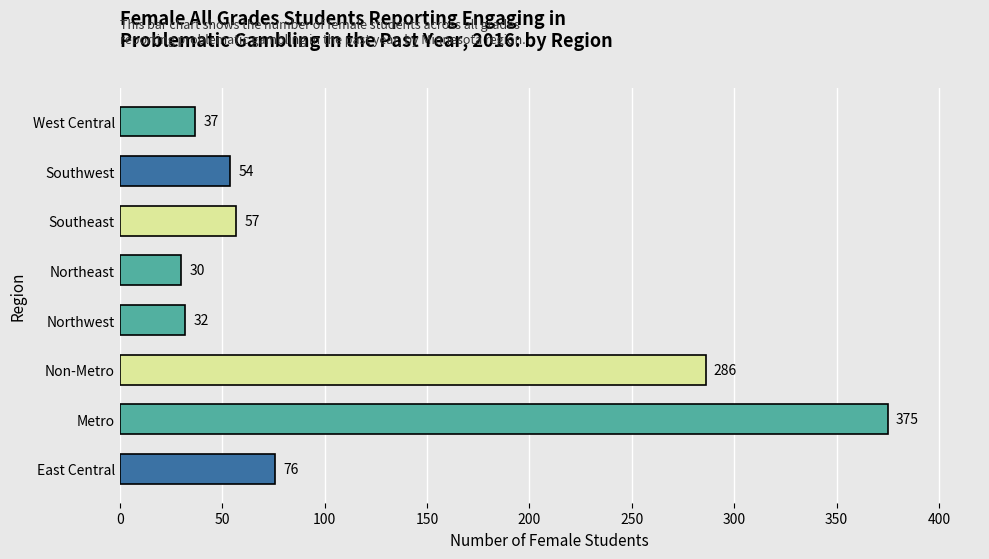

Are the bars horizontal?

Yes